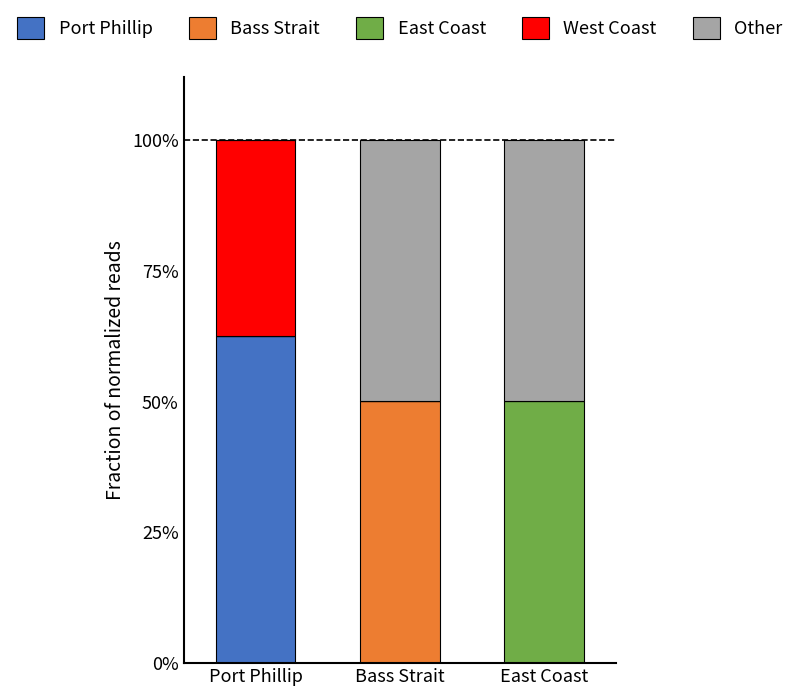

At East Coast, list the series in order from smallest to largest.

Port Phillip, Bass Strait, West Coast, East Coast, Other